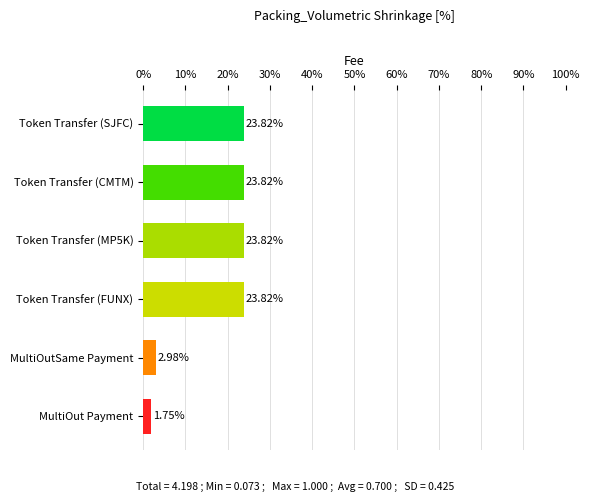

What is the average value?

16.7